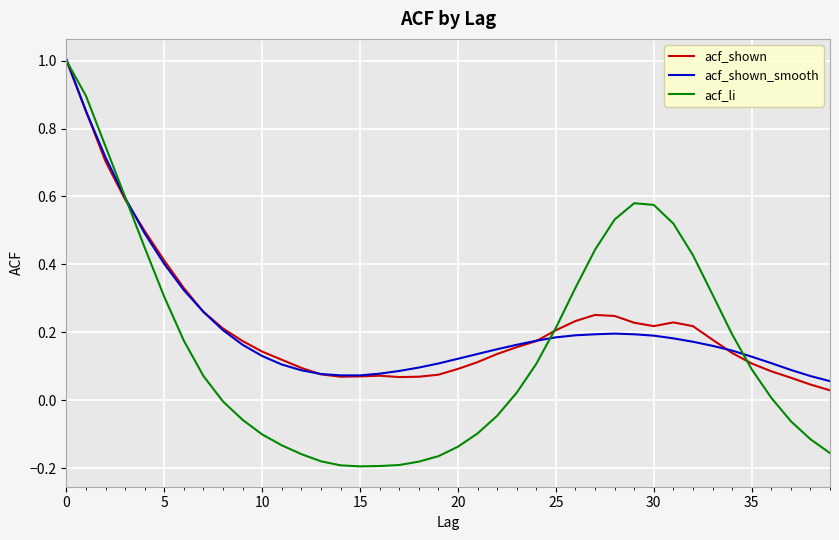

What is the maximum value for acf_shown_smooth?

1.0